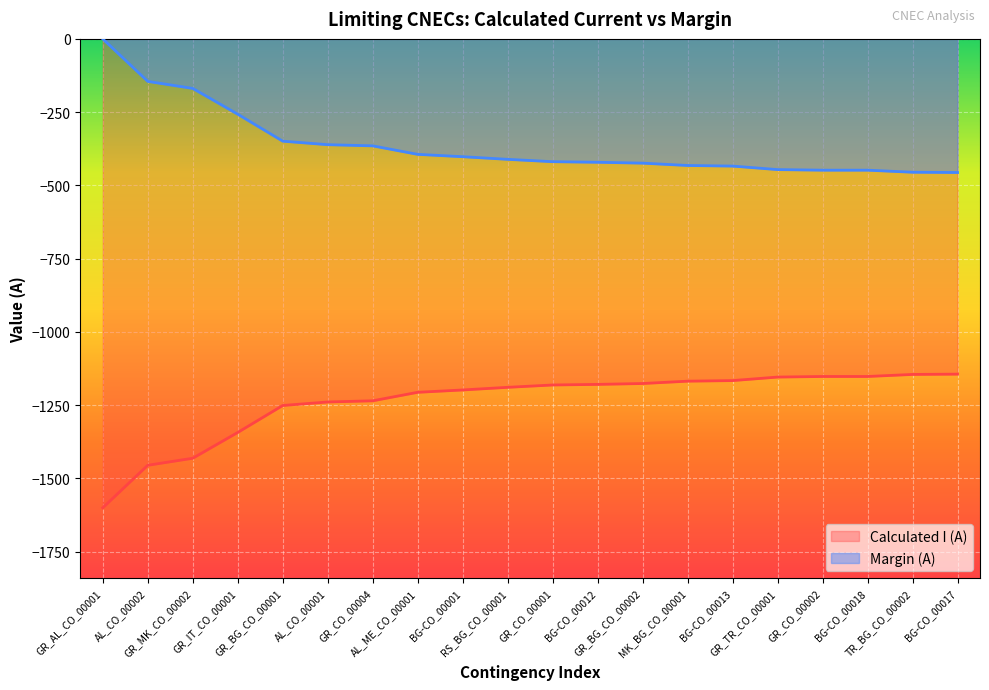

Between AL_ME_CO_00001 and RS_BG_CO_00001, which series saw the biggest shift?

Calculated I (A)